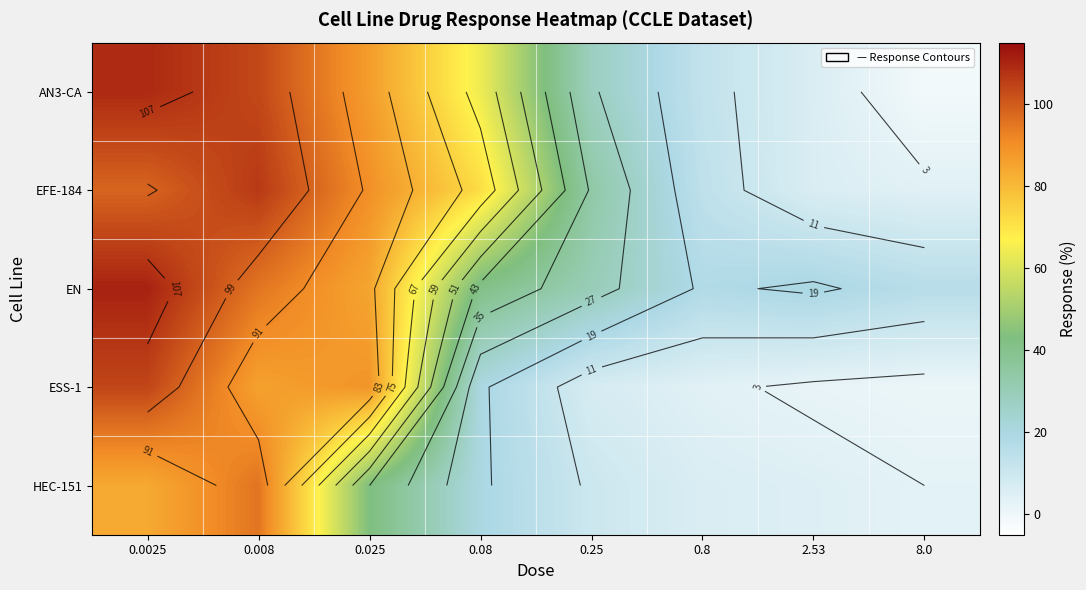

At which label is EN closest to 63?

0.025